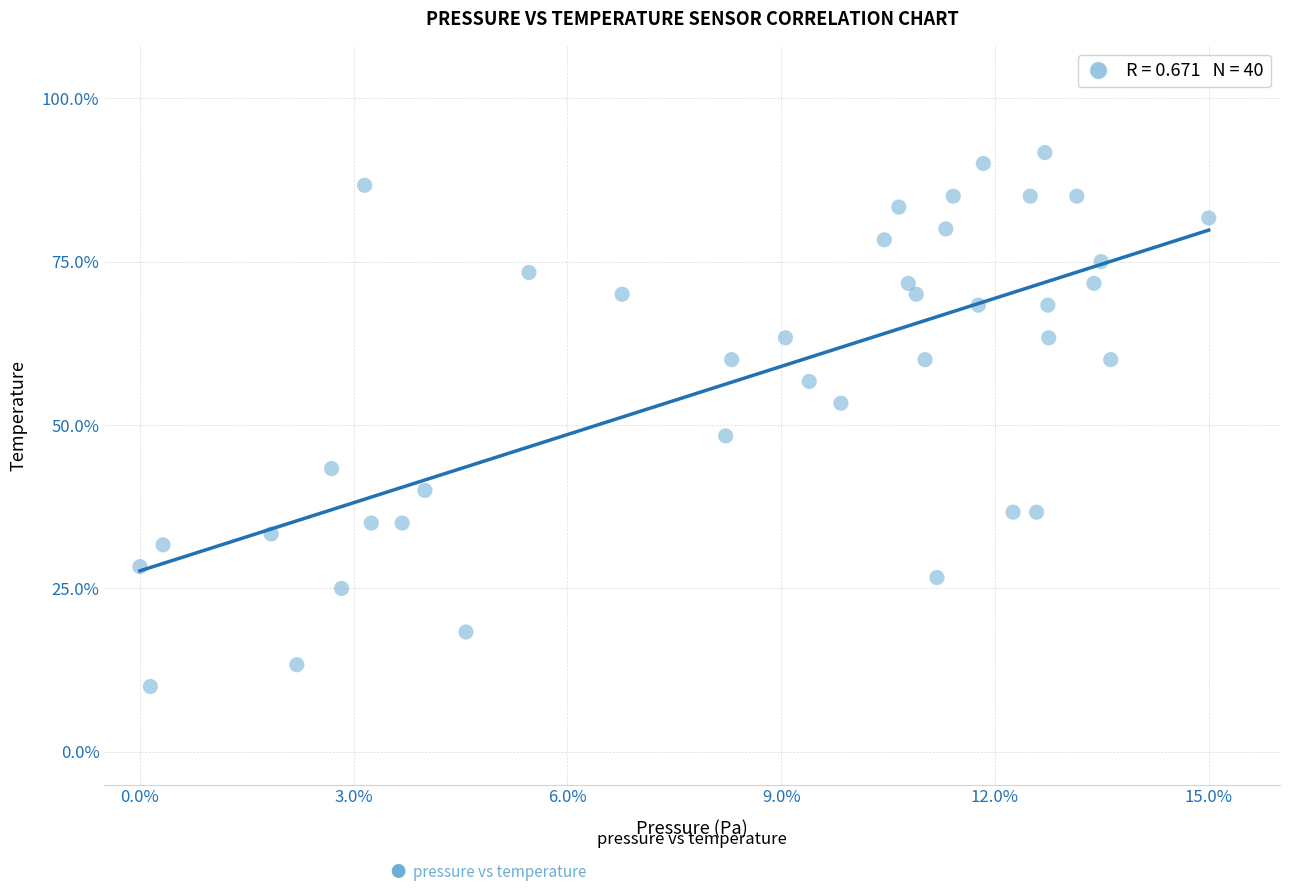

What Y value in the scatter plot is closest to 50?

48.3